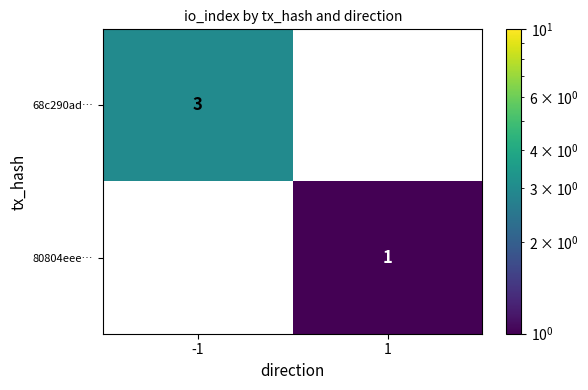

Is the value of 68c290ad… at -1 greater than the value of 80804eee… at 1?

Yes